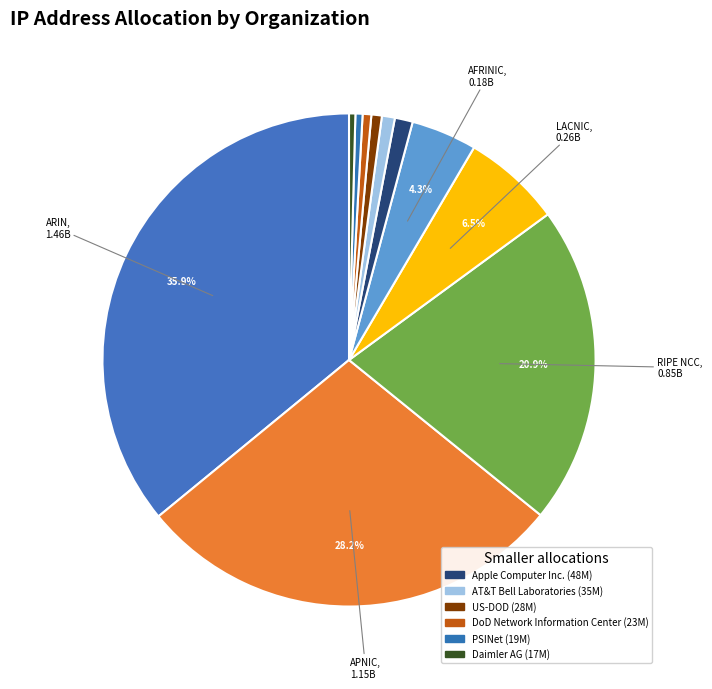

How many slices are in this pie chart?

11